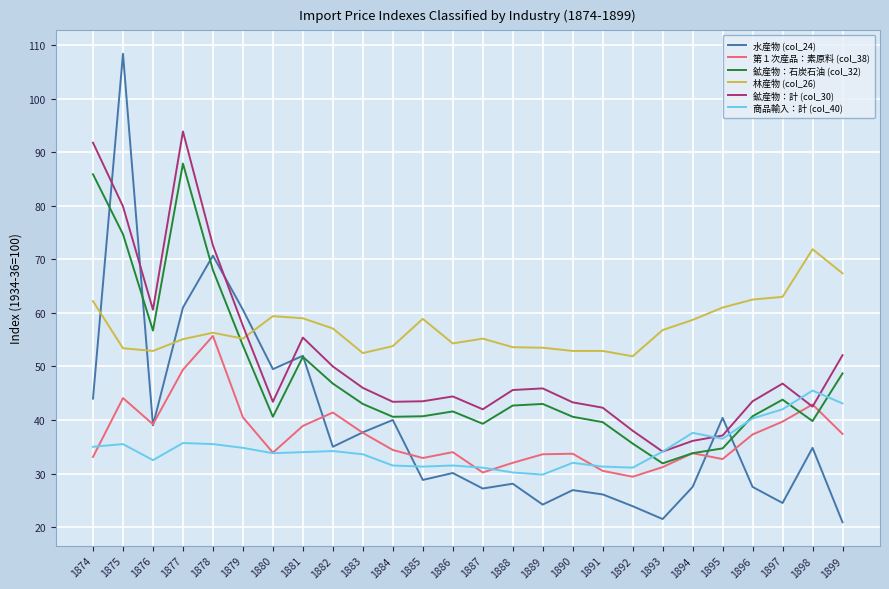

The value of 水産物 (col_24) at 1894 is 27.5. True or false?

True